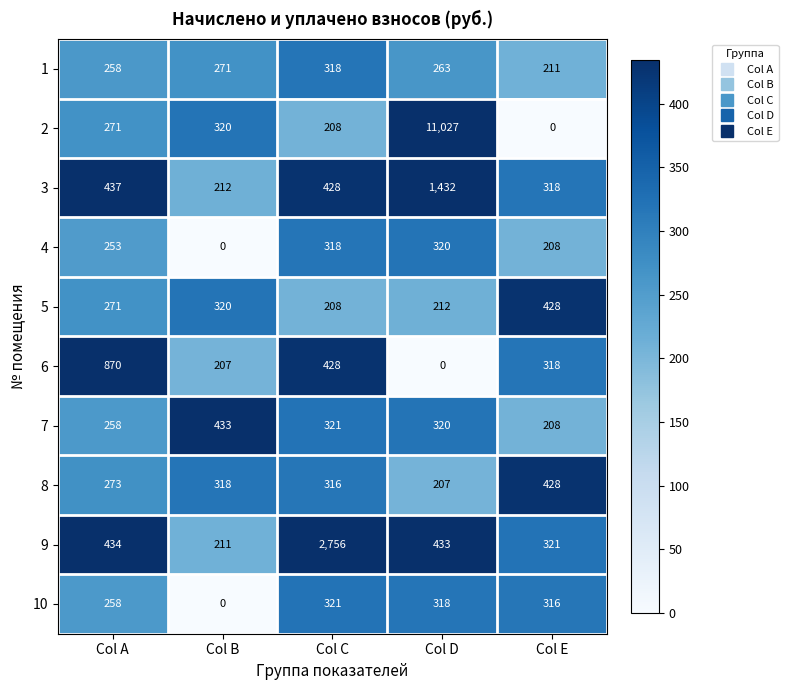

What is the sum of all 5 values?

1439